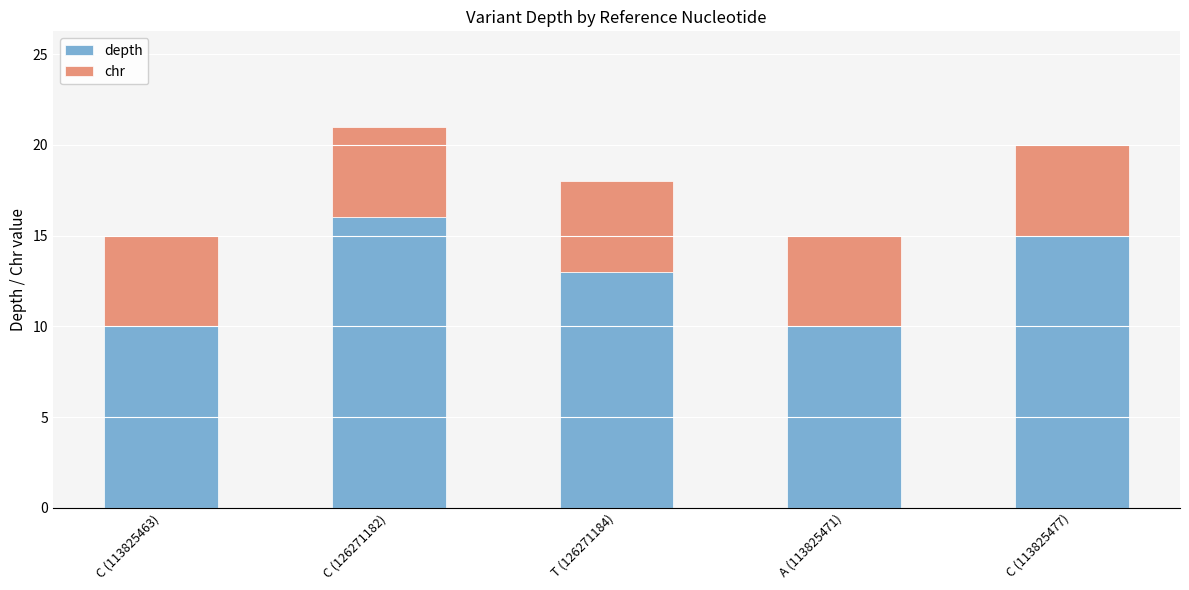

What is the average value of the depth series?

13